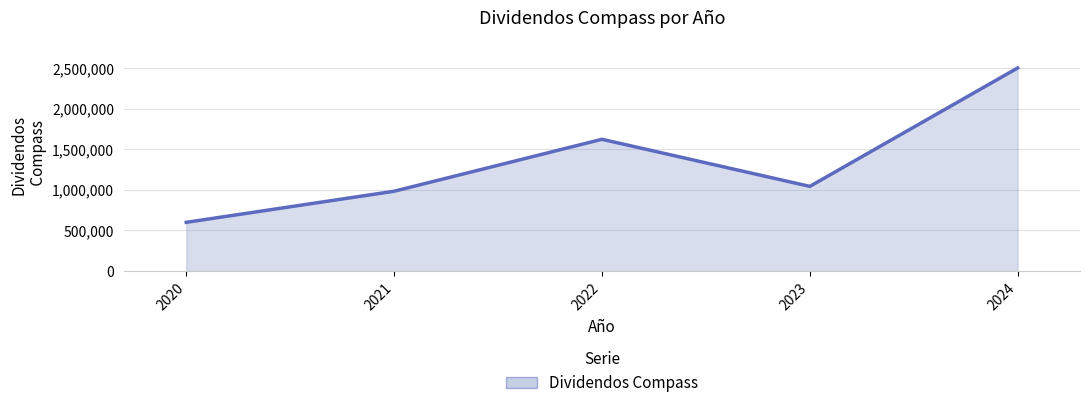

Which has a higher value, 2020 or 2022?

2022